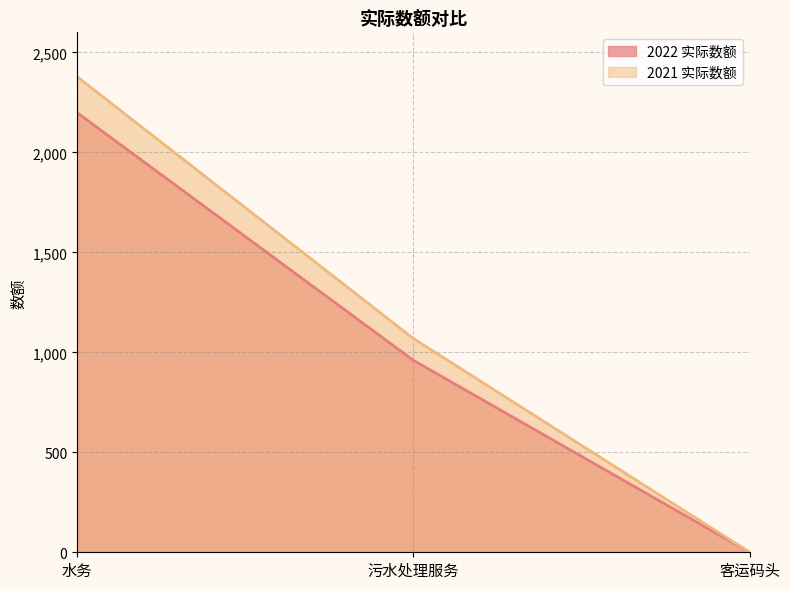

What value does the 2021 实际数额 series have at 客运码头?

1